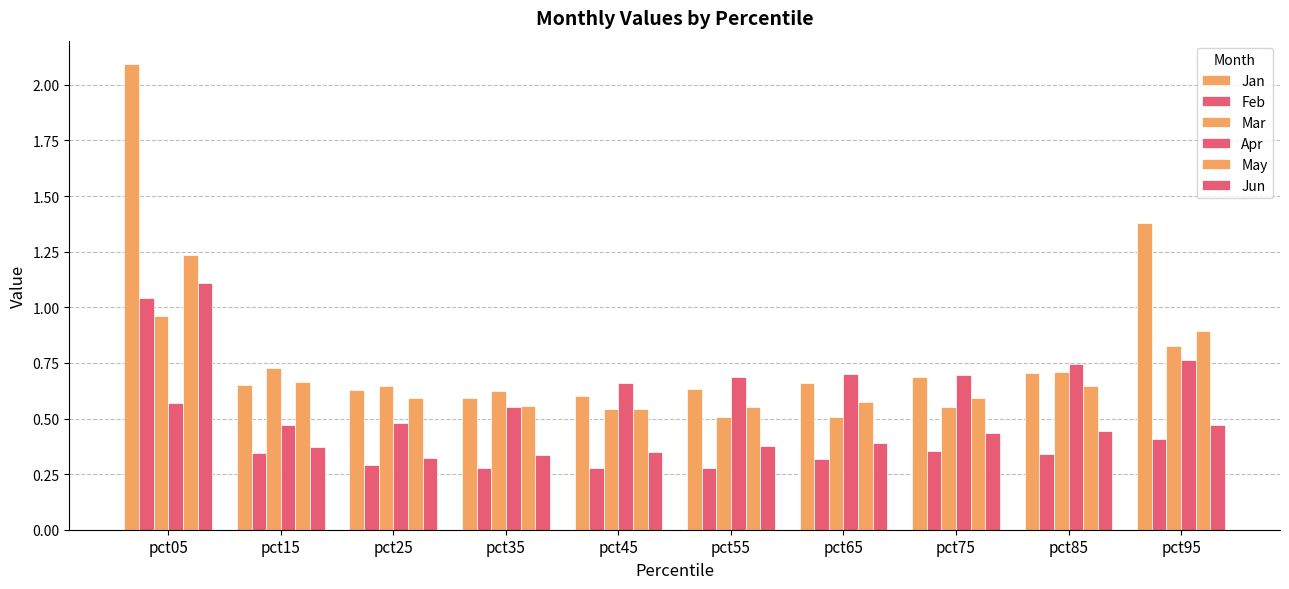

Count the number of categories in the chart.

10